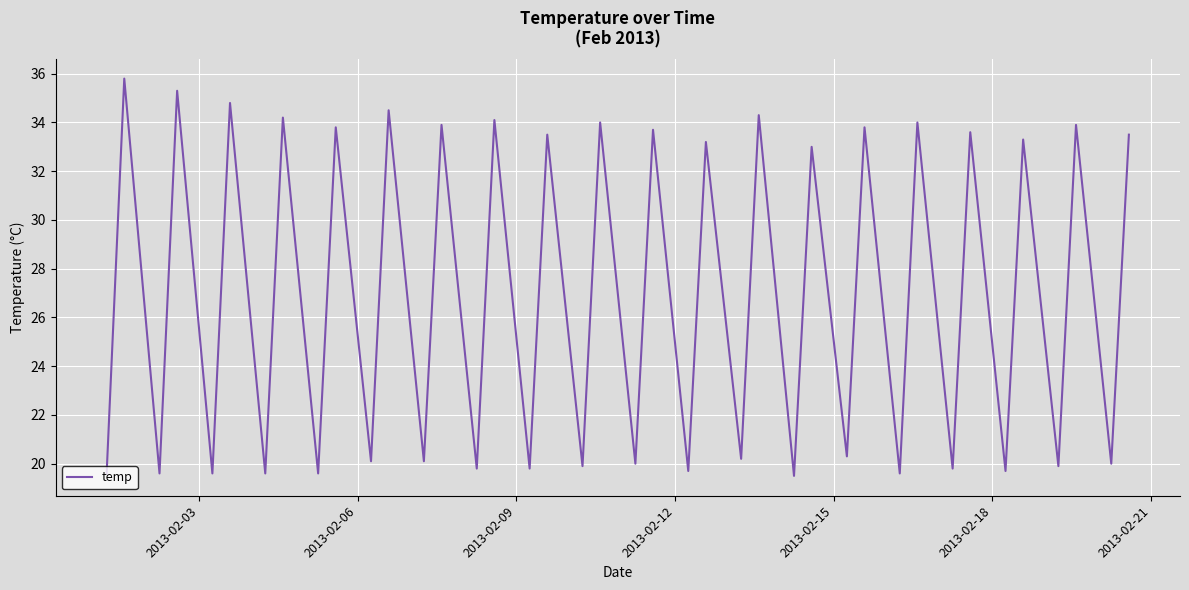

What is the difference between the maximum and minimum values?

16.3